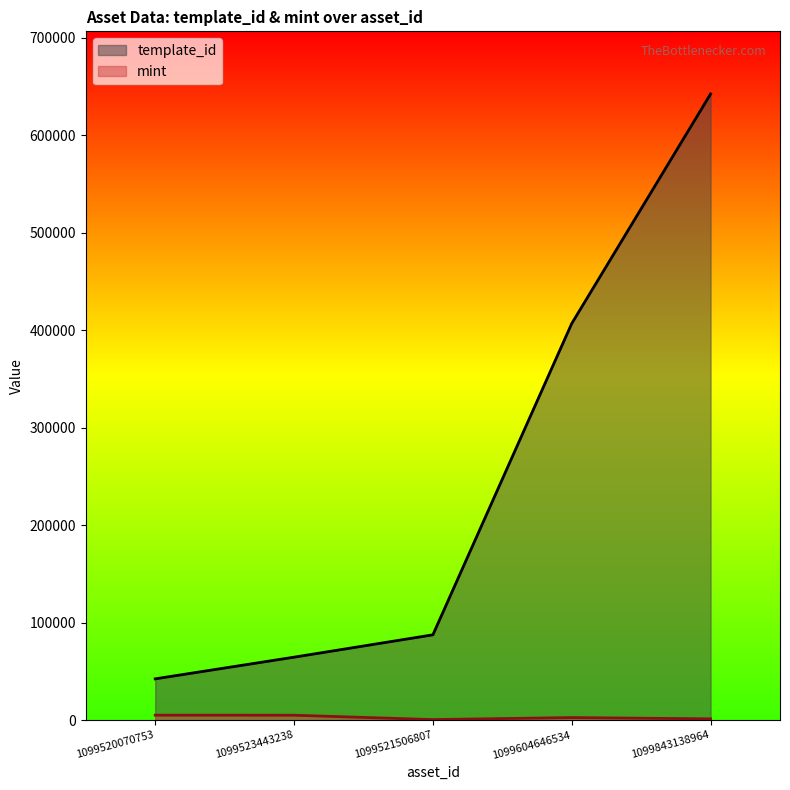

What is the difference between the second highest and minimum values in the mint series?

4475